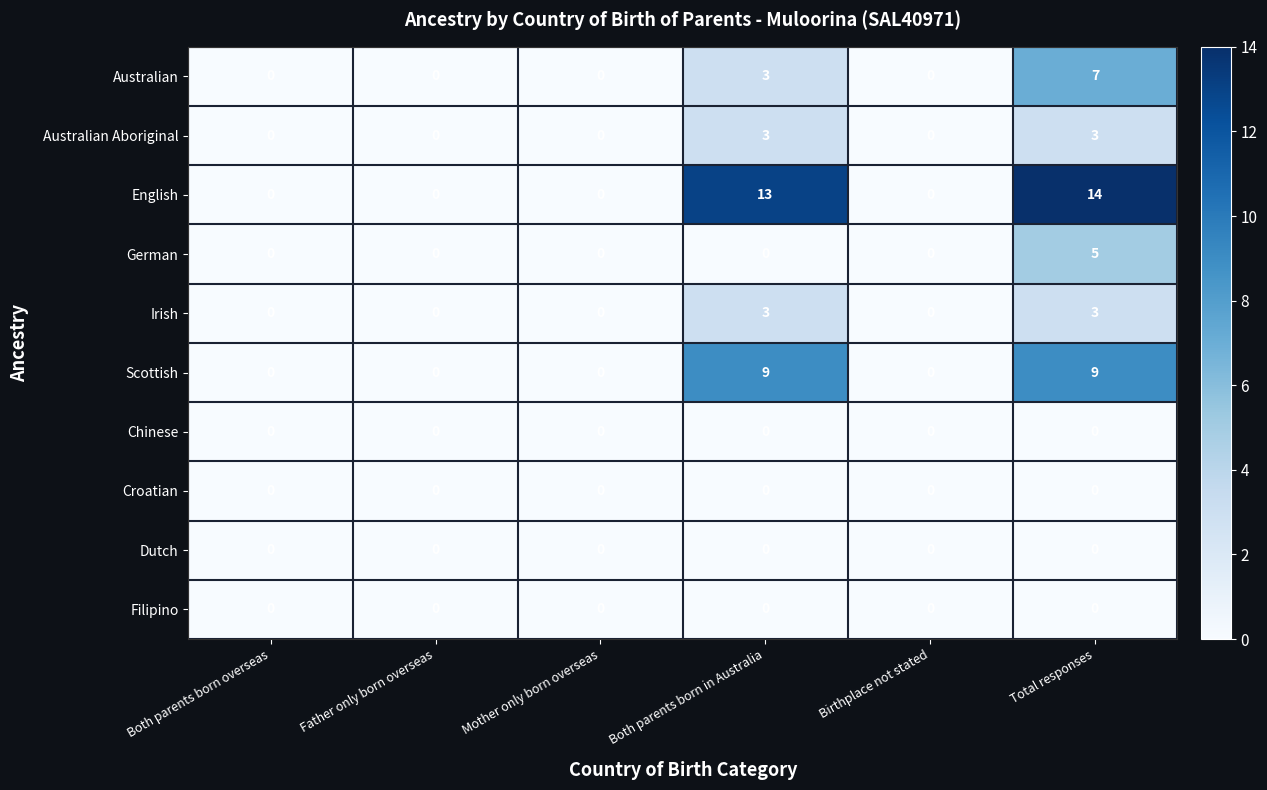

True or false: Australian Aboriginal has a value of 0 at Father only born overseas.

True